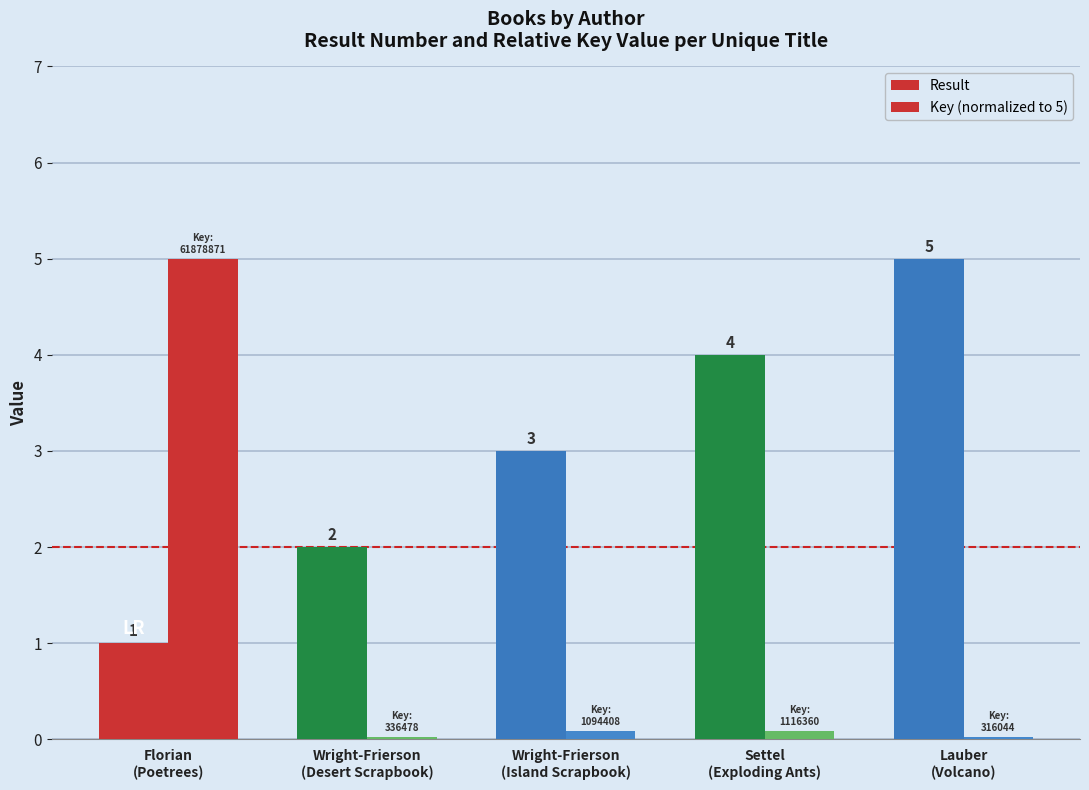

List the series in order of their peak value, lowest first.

Result, Key (normalized to 5)